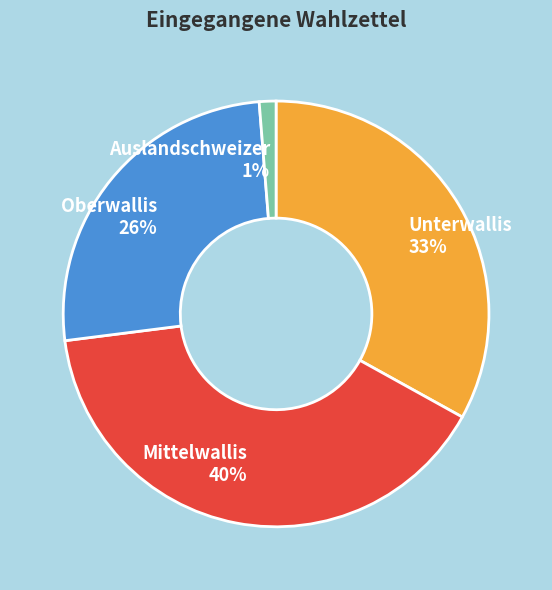

Does Oberwallis represent more than half of the total?

No